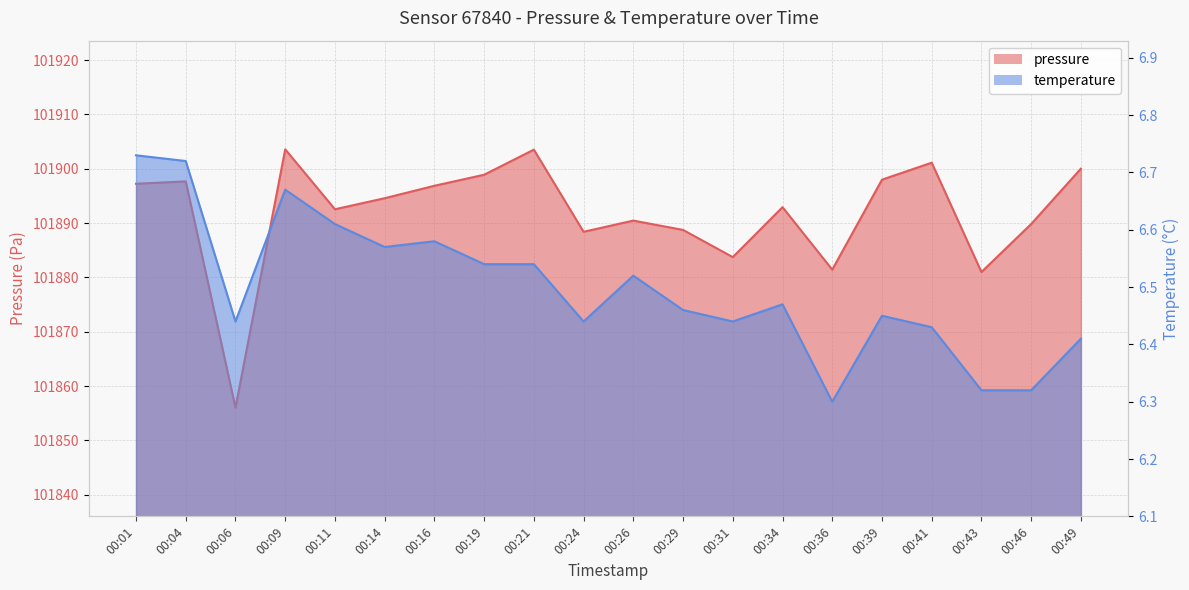

What are all the series names shown in the legend?

pressure, temperature